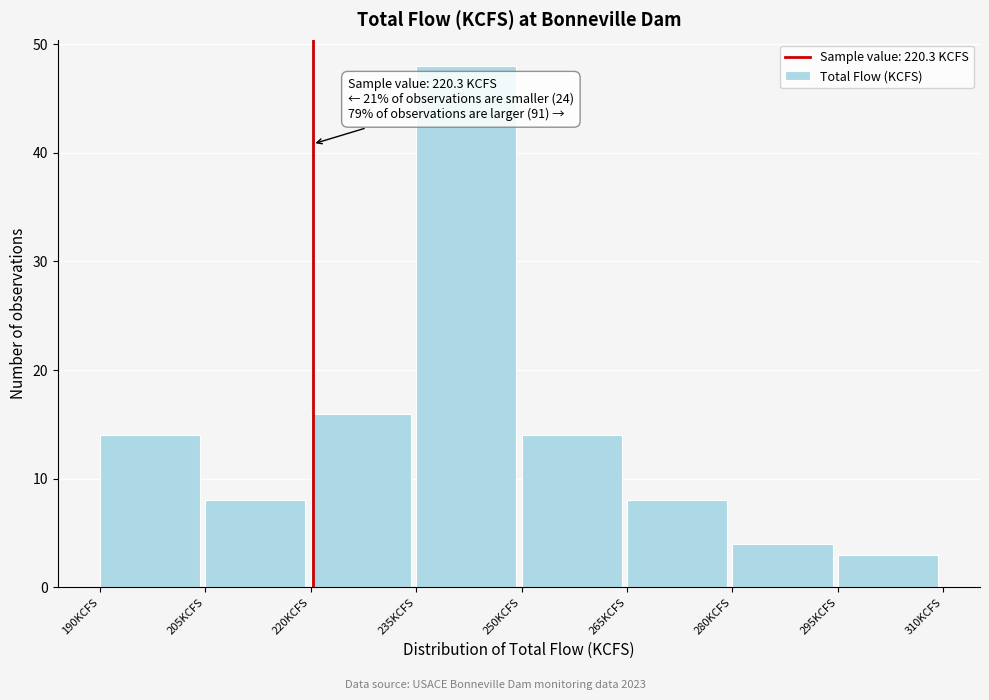

Over which range of the x-axis is the bar tallest?

235 to 250